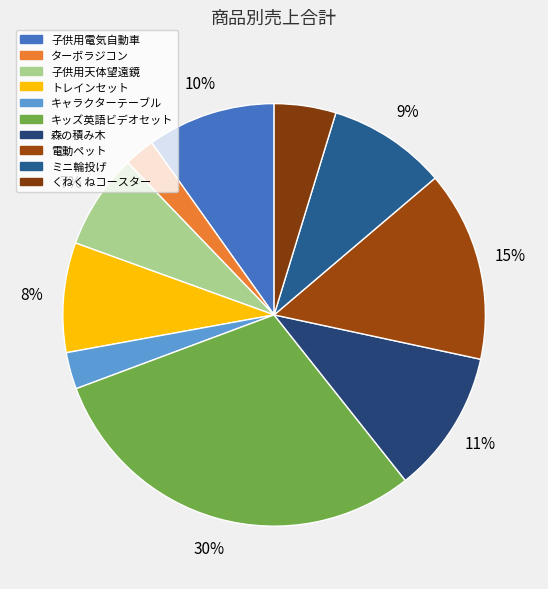

Is it true that キッズ英語ビデオセット is 41% of the pie?

False